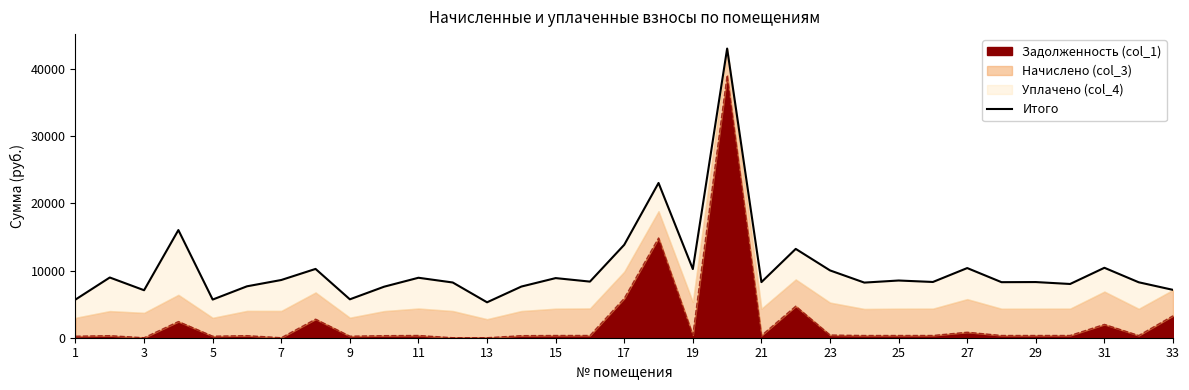

What is the minimum value shown in the chart?

5274.5